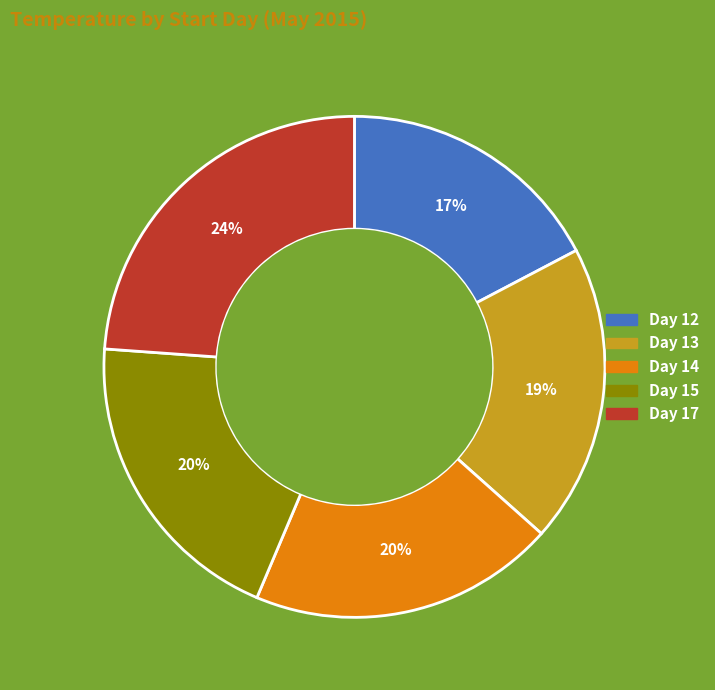

To the nearest percent, what is the average slice percentage?

20%